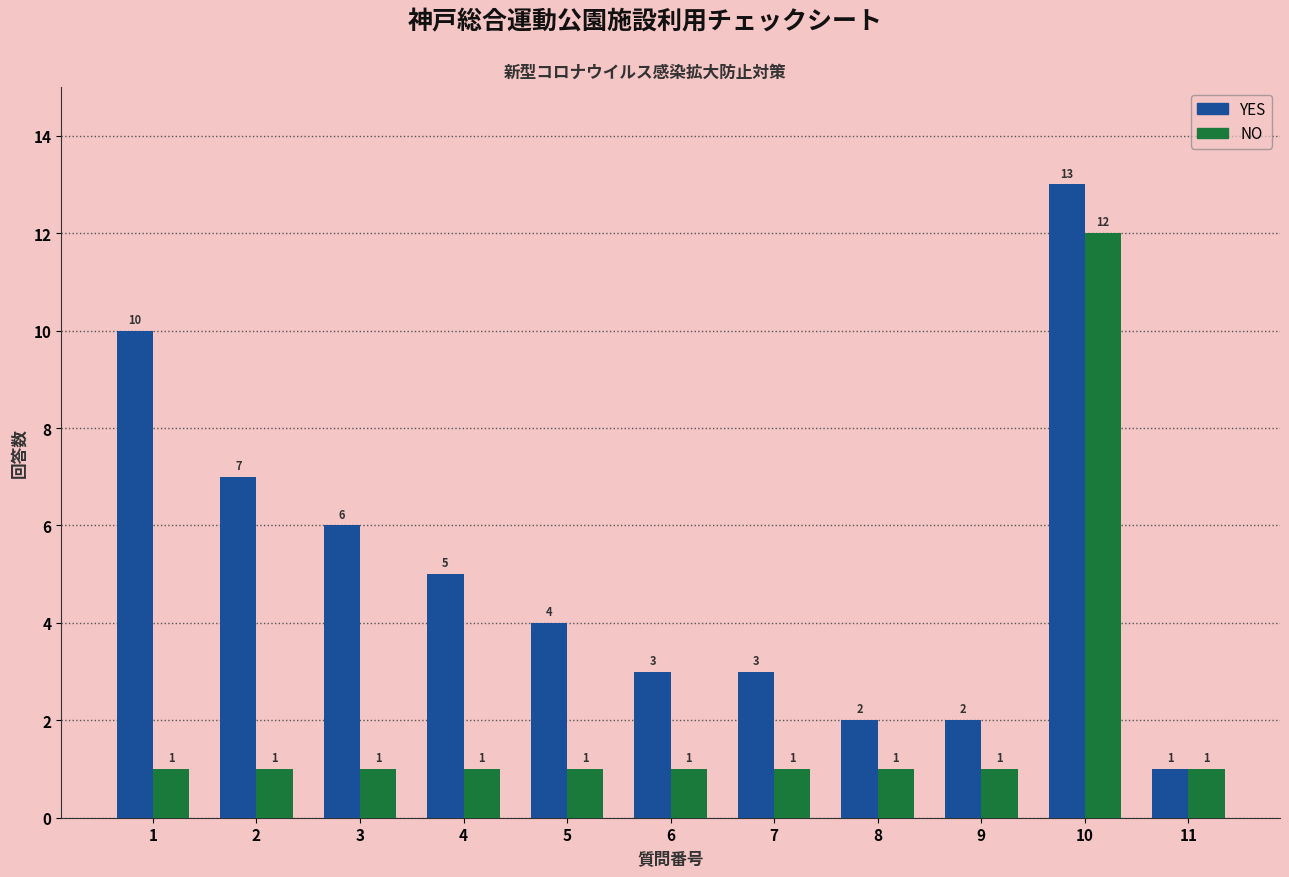

List the series in order of their peak value, lowest first.

NO, YES